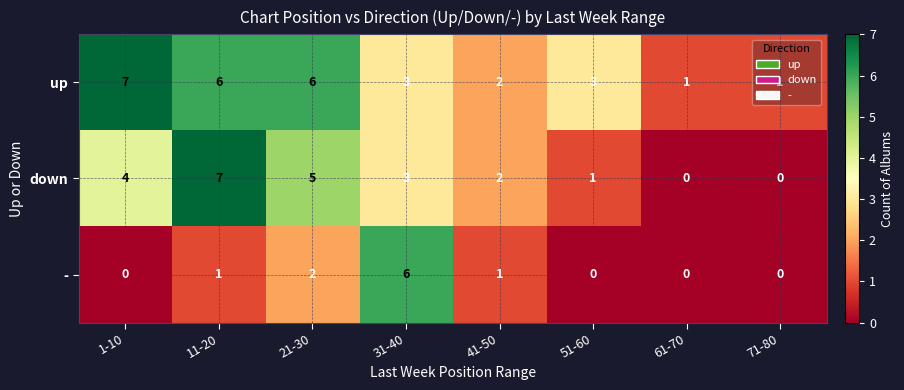

The - series shows 0 at 71-80. True or false?

True